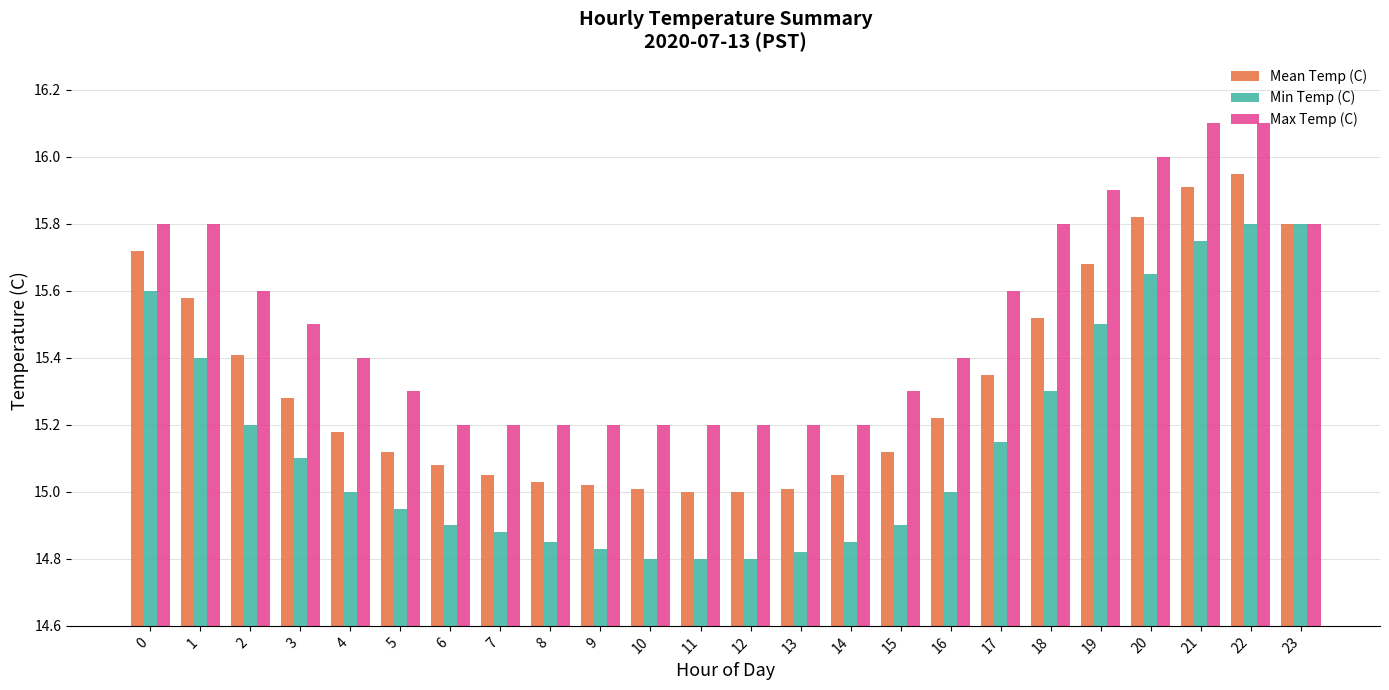

Which series has the largest total across all categories?

Max Temp (C)